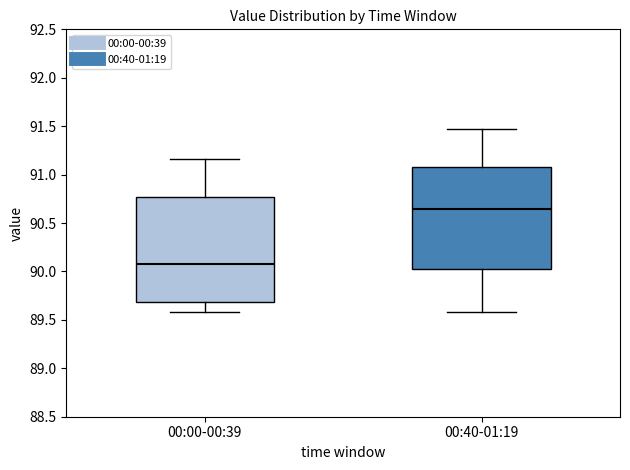

Which box's median line is the highest?

00:40-01:19